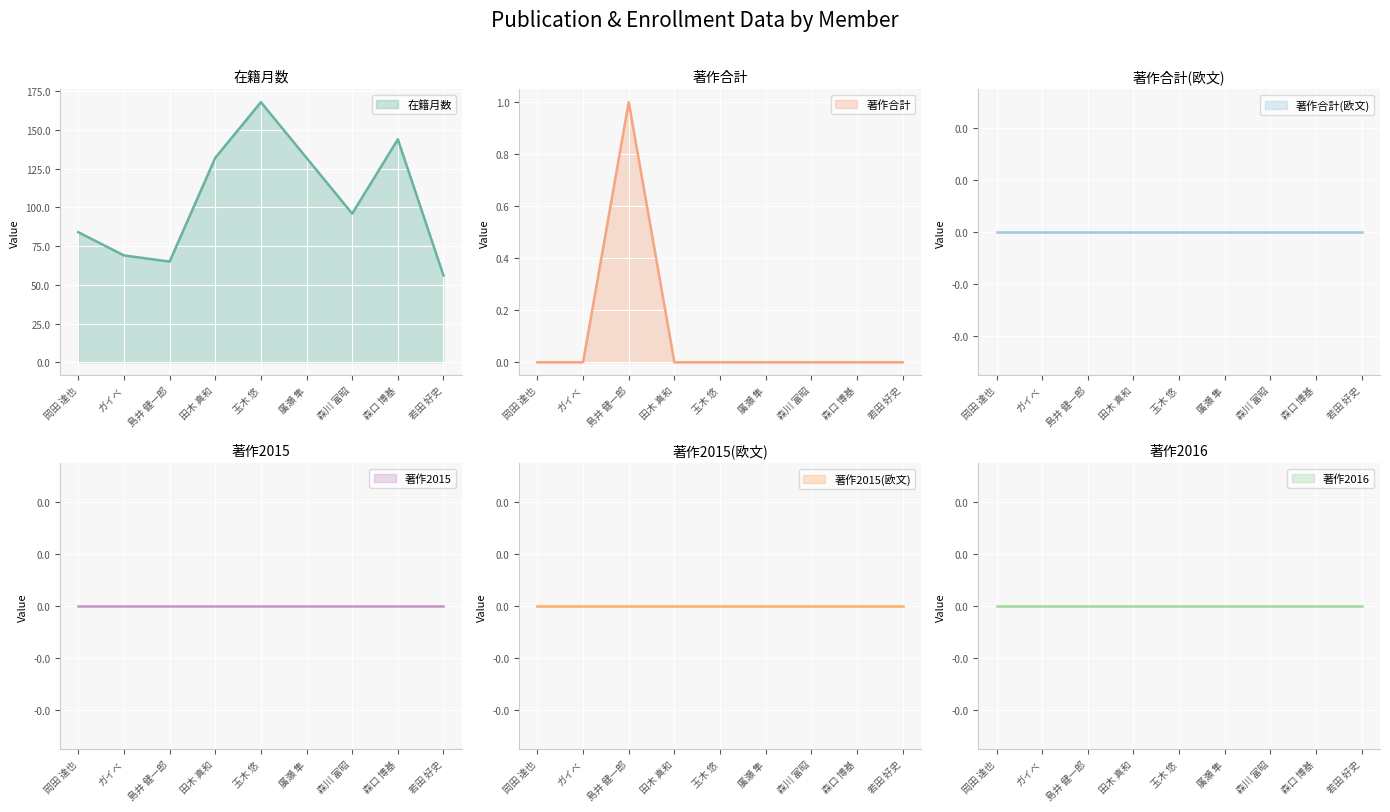

Between 島井 健一郎 and ガイベ, which is larger?

ガイベ